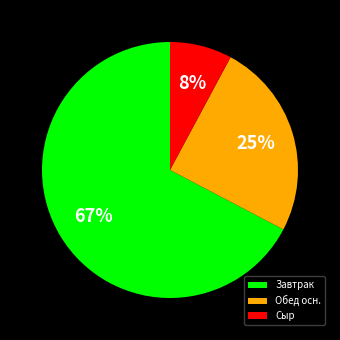

Is the sum of Завтрак and Обед осн. greater than half?

Yes